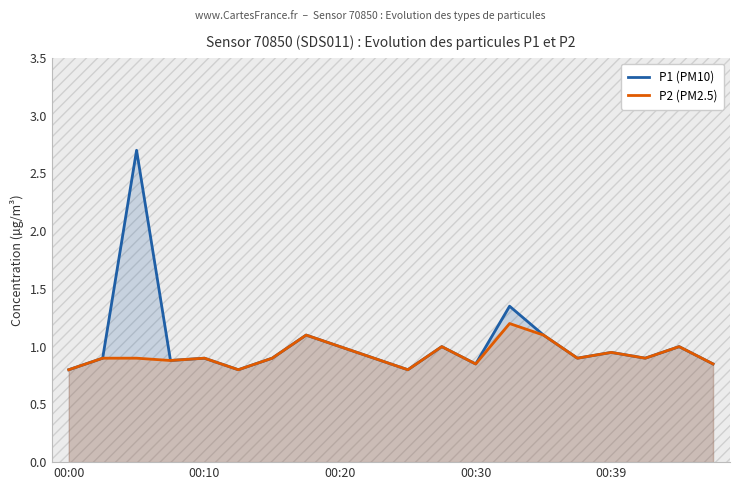

Does the chart display data point markers on the line(s)?

No